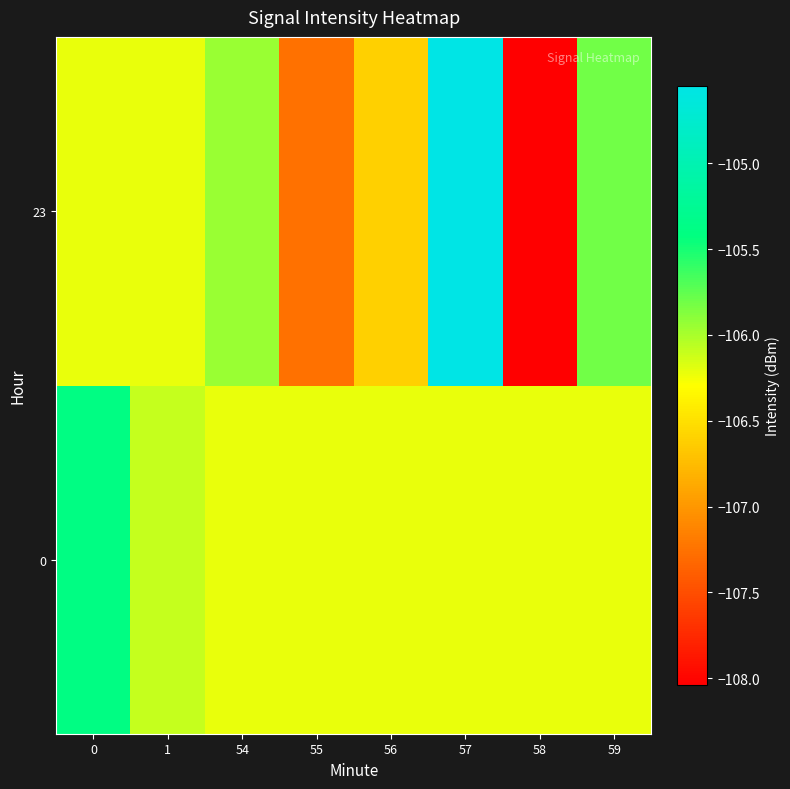

List the series in order of their overall mean, lowest first.

23, 0